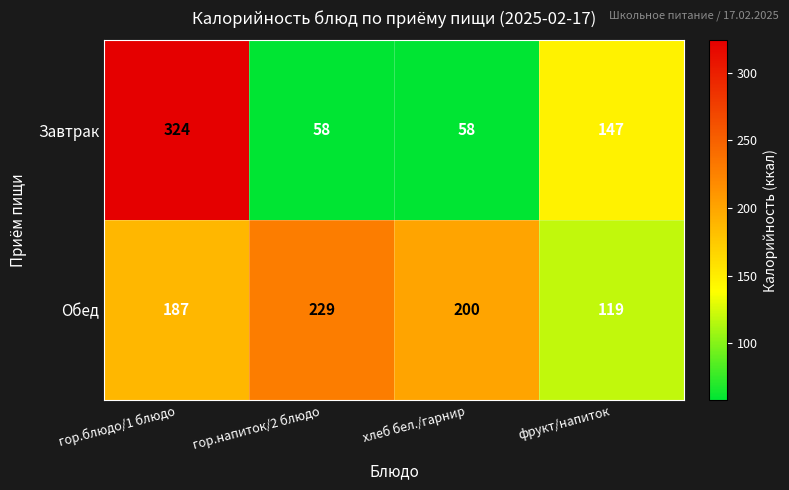

Reading left to right, extract all data points from this chart.

Завтрак: гор.блюдо/1 блюдо=324	гор.напиток/2 блюдо=58	хлеб бел./гарнир=58	фрукт/напиток=147
Обед: гор.блюдо/1 блюдо=187	гор.напиток/2 блюдо=229	хлеб бел./гарнир=200	фрукт/напиток=119